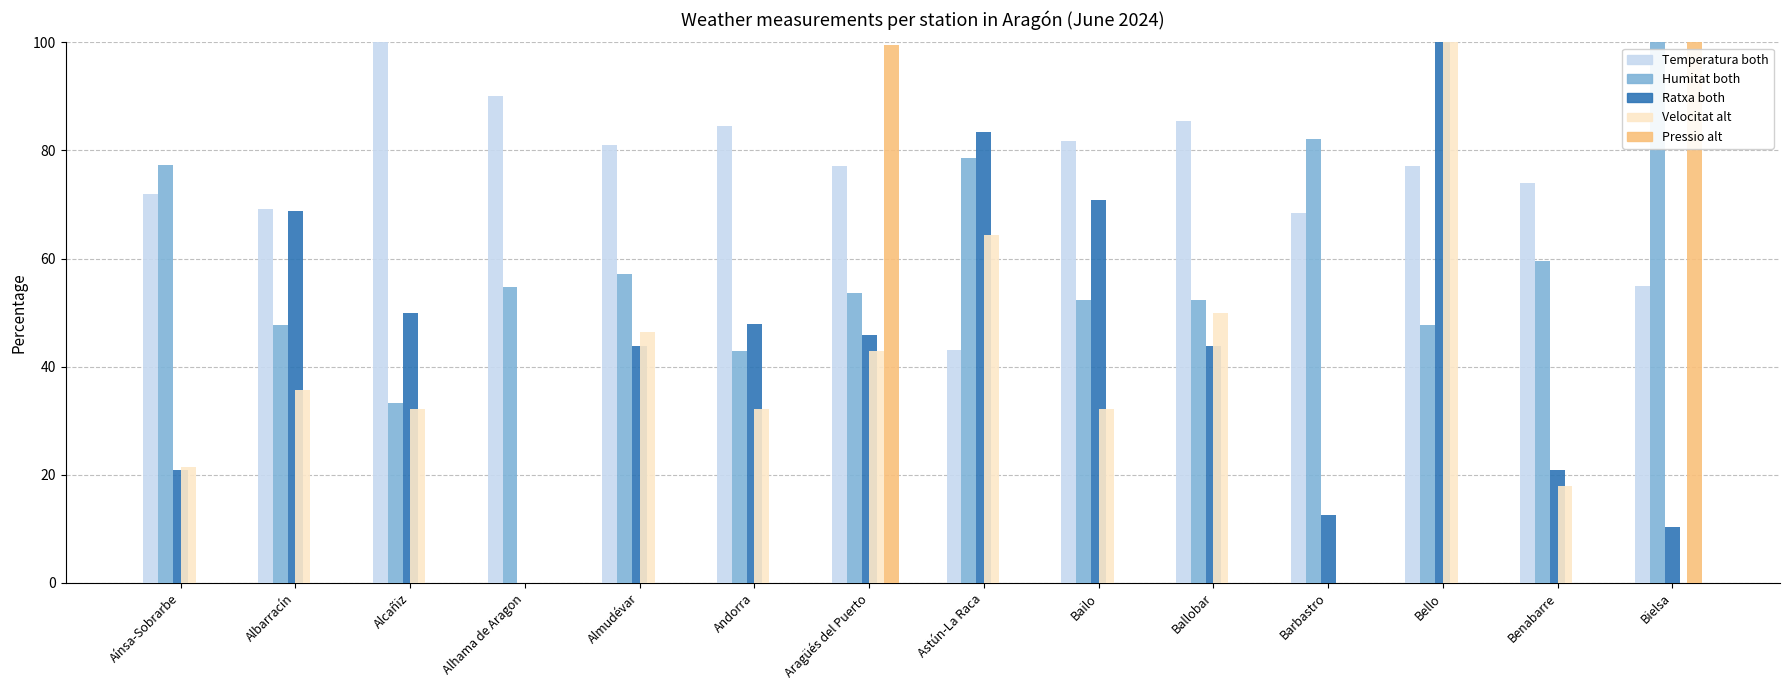

What is the sum of all Velocitat alt values?

475.0